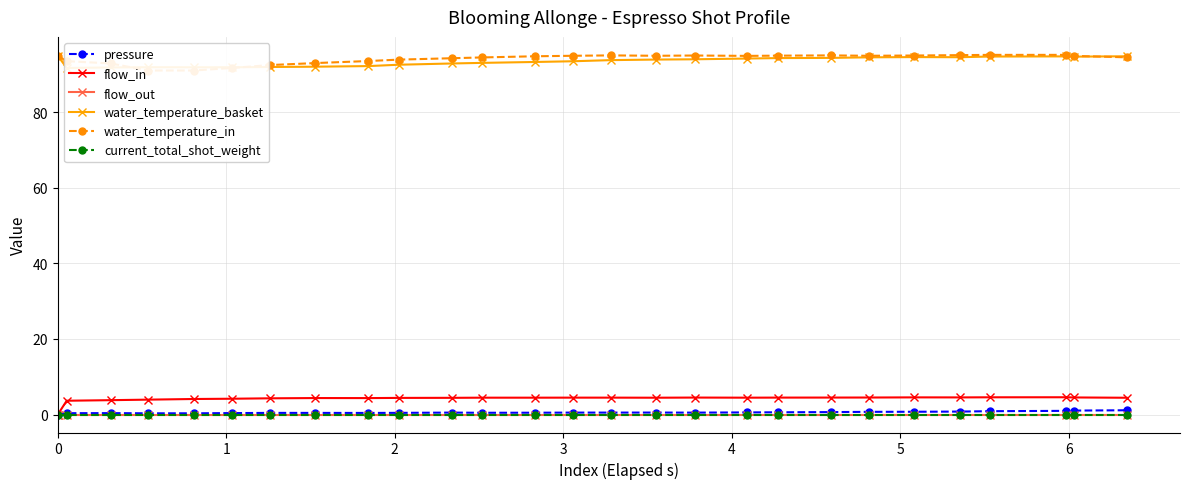

Reading left to right, what are all the values shown in this chart?

pressure: 0.0	0.3	0.4	0.3	0.3	0.4	0.4	0.4	0.4	0.4	0.5	0.5	0.5	0.5	0.5	0.5	0.5	0.6	0.6	0.6	0.7	0.7	0.8	0.9	1.0	1.0	1.1
flow_in: 0.0	3.6	3.8	3.9	4.1	4.2	4.3	4.4	4.3	4.4	4.4	4.5	4.5	4.5	4.5	4.5	4.5	4.5	4.5	4.5	4.5	4.5	4.5	4.6	4.6	4.5	4.4
flow_out: 0.0	0.0	0.0	0.0	0.0	0.0	0.0	0.0	0.0	0.0	0.0	0.0	0.0	0.0	0.0	0.0	0.0	0.0	0.0	0.0	0.0	0.0	0.0	0.0	0.0	0.0	0.0
water_temperature_basket: 95.0	91.8	91.9	92.0	91.9	92.0	92.0	92.1	92.3	92.6	93.0	93.1	93.3	93.5	93.8	94.0	94.1	94.3	94.4	94.4	94.6	94.6	94.6	94.8	94.8	94.8	94.9
water_temperature_in: 95.0	93.6	93.0	91.1	91.1	91.8	92.5	93.1	93.6	94.0	94.3	94.5	94.9	95.0	95.1	95.0	95.1	95.0	95.0	95.1	95.0	95.1	95.2	95.2	95.2	95.0	94.6
current_total_shot_weight: 0.0	0.0	0.0	0.0	0.0	0.0	0.0	0.0	0.0	0.0	0.0	0.0	0.0	0.0	0.0	0.0	0.0	0.0	0.0	0.0	0.0	0.0	0.0	0.0	0.0	0.0	0.0